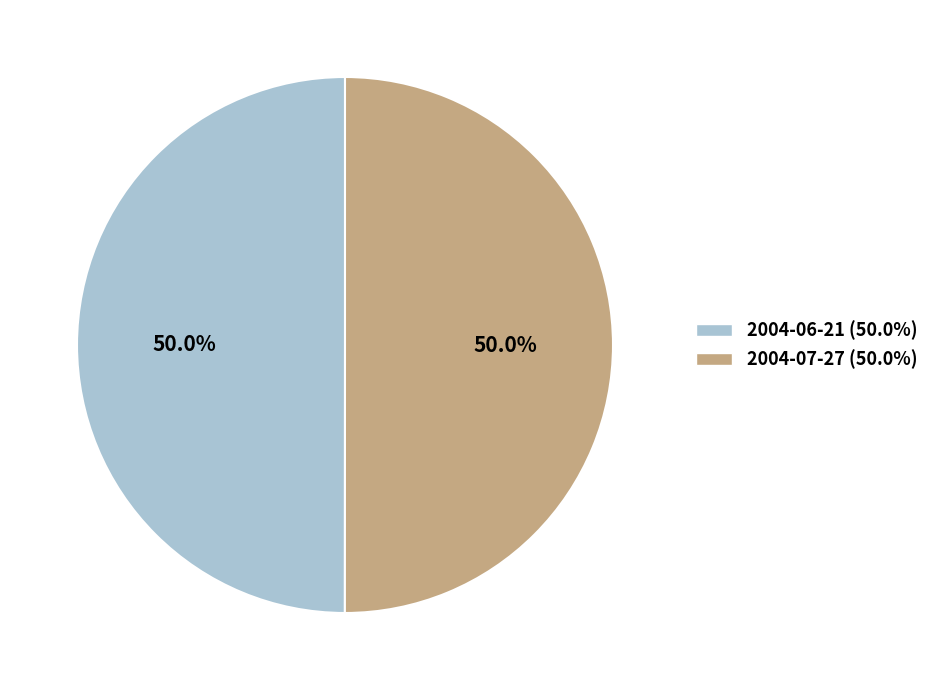

What portion of the pie excludes 2004-06-21?

50.0%